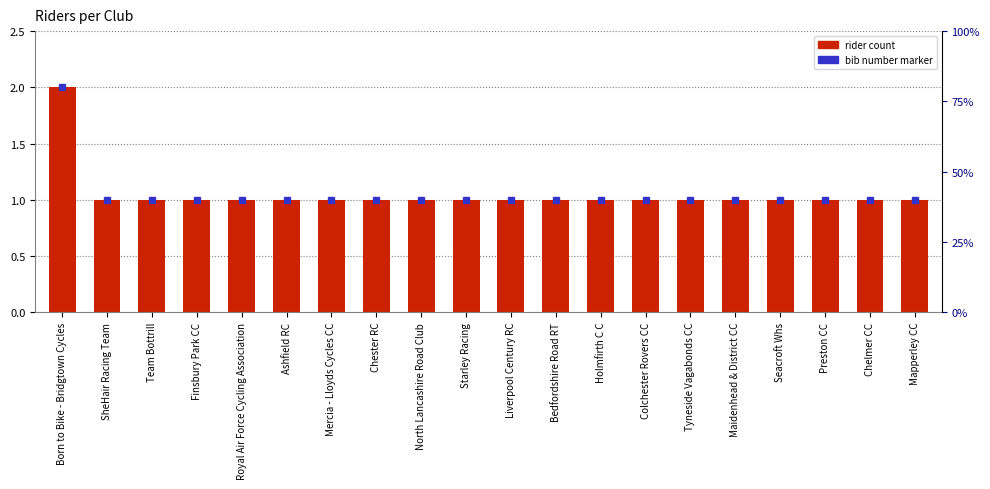

Rank the categories by value from highest to lowest.

Born to Bike - Bridgtown Cycles, SheHair Racing Team, Team Bottrill, Finsbury Park CC, Royal Air Force Cycling Association, Ashfield RC, Mercia - Lloyds Cycles CC, Chester RC, North Lancashire Road Club, Starley Racing, Liverpool Century RC, Bedfordshire Road RT, Holmfirth C C, Colchester Rovers CC, Tyneside Vagabonds CC, Maidenhead & District CC, Seacroft Whs, Preston CC, Chelmer CC, Mapperley CC